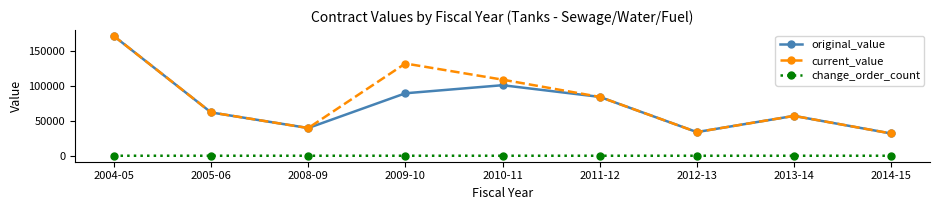

What is the highest value of the change_order_count series?

1.0